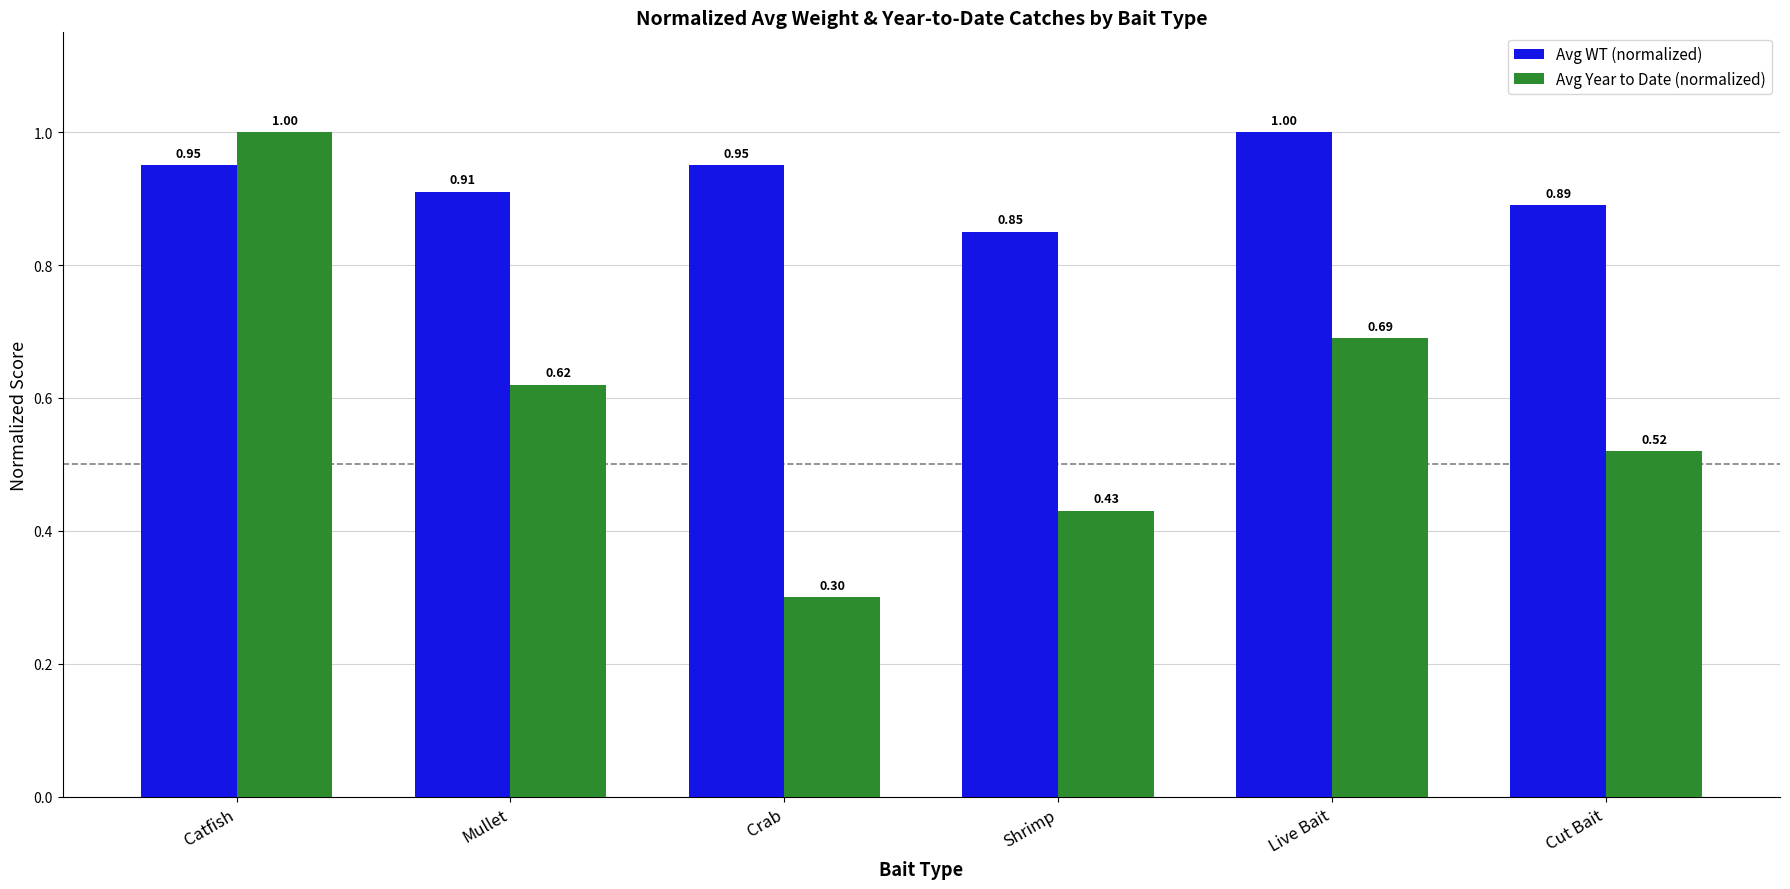

Which series has the widest spread of values?

Avg Year to Date (normalized)